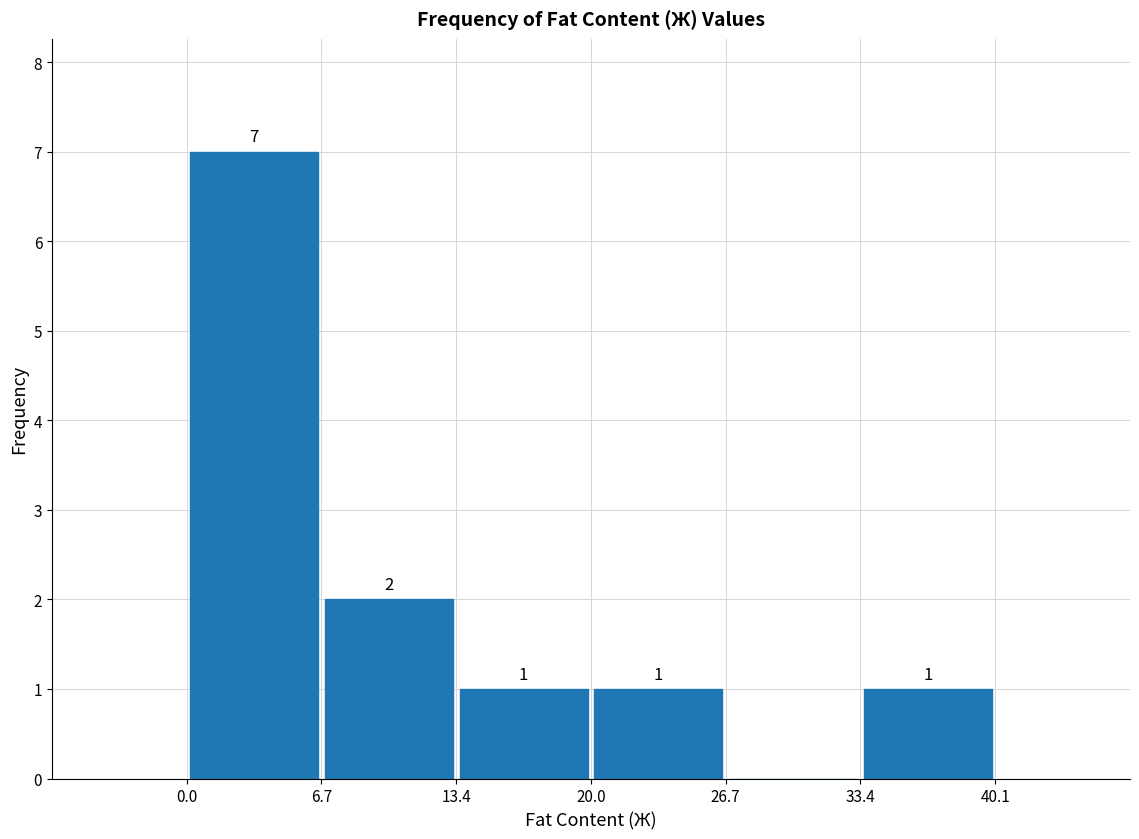

Which range on the x-axis has the tallest bar?

0.0 to 6.7